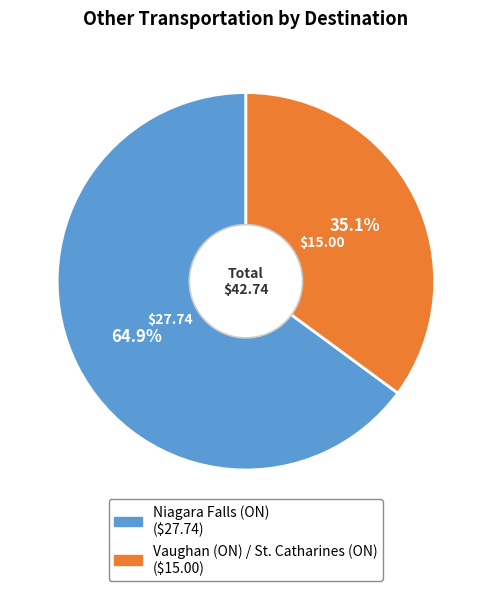

Is it true that Vaughan (ON) / St. Catharines (ON) is 35% of the pie?

True